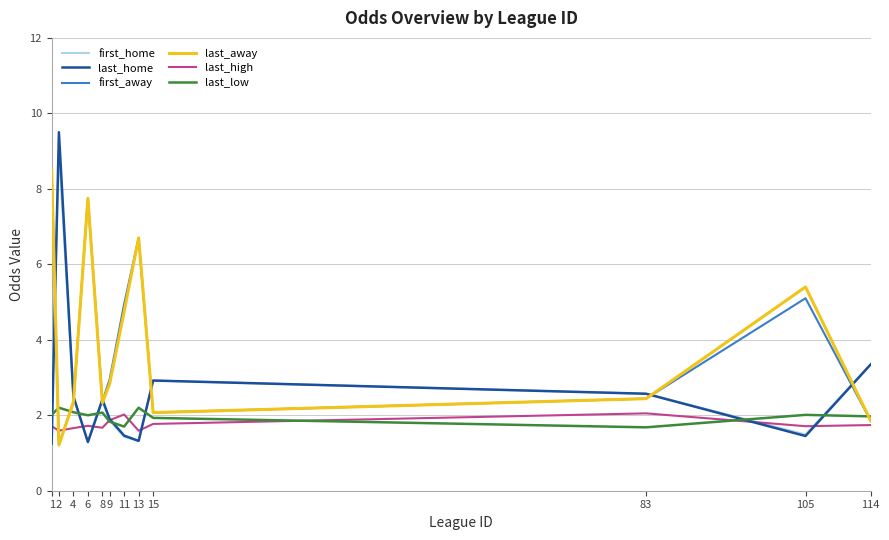

At which category does last_home reach its first local valley?

6